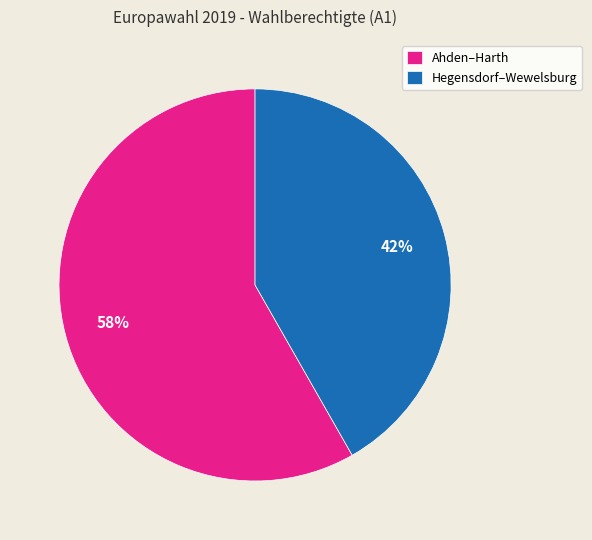

What percentage is the Ahden–Harth slice, to the nearest percent?

58%